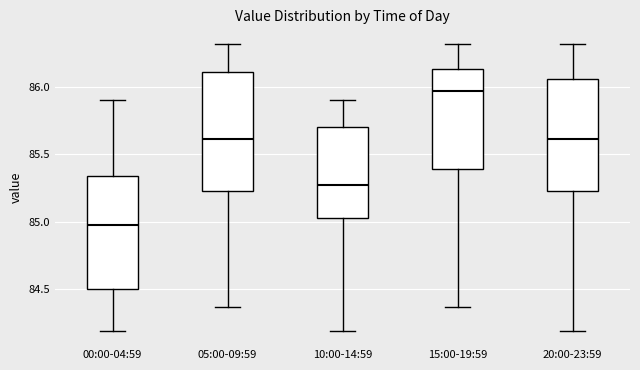

Reading left to right, read every box against the y-axis: the position of its median line, the range the box covers, and the ends of its whiskers. The values are not printed on the chart, so give them approximately, as read against the axis.

00:00-04:59: median 85.00, box 84.50 to 85.35, whiskers 84.20 to 85.90
05:00-09:59: median 85.60, box 85.25 to 86.10, whiskers 84.35 to 86.30
10:00-14:59: median 85.30, box 85.05 to 85.70, whiskers 84.20 to 85.90
15:00-19:59: median 85.95, box 85.40 to 86.15, whiskers 84.35 to 86.30
20:00-23:59: median 85.60, box 85.25 to 86.05, whiskers 84.20 to 86.30